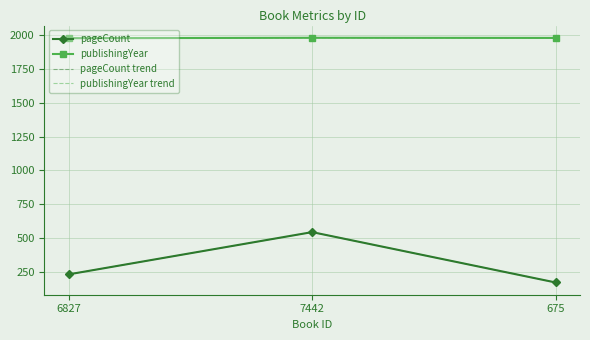

List the series in order of their peak value, highest first.

publishingYear, publishingYear trend, pageCount, pageCount trend